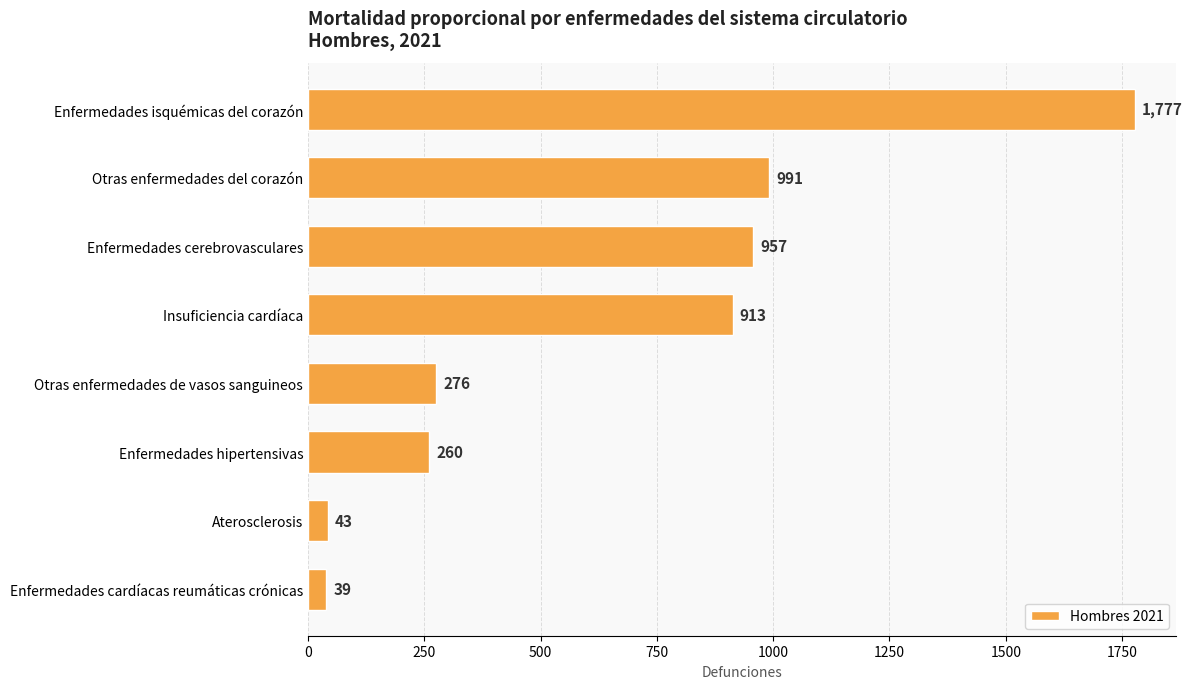

What is the minimum value shown in the chart?

39